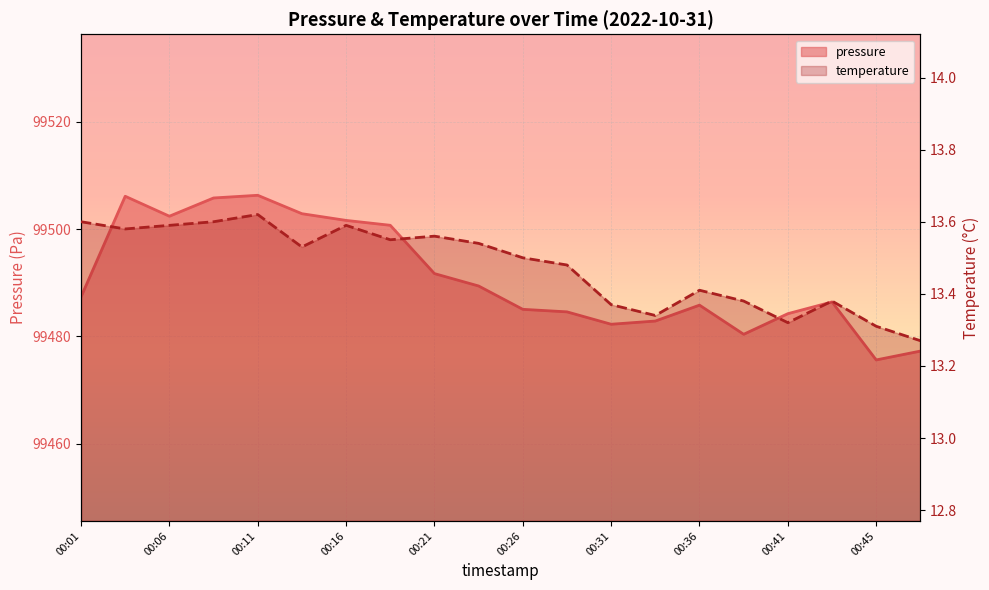

Which series changed the most between 00:06 and 00:13?

pressure